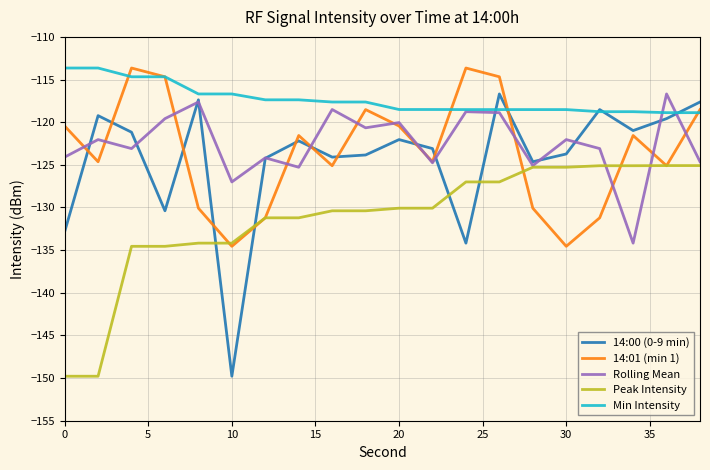

What is the greatest value displayed?

-113.6